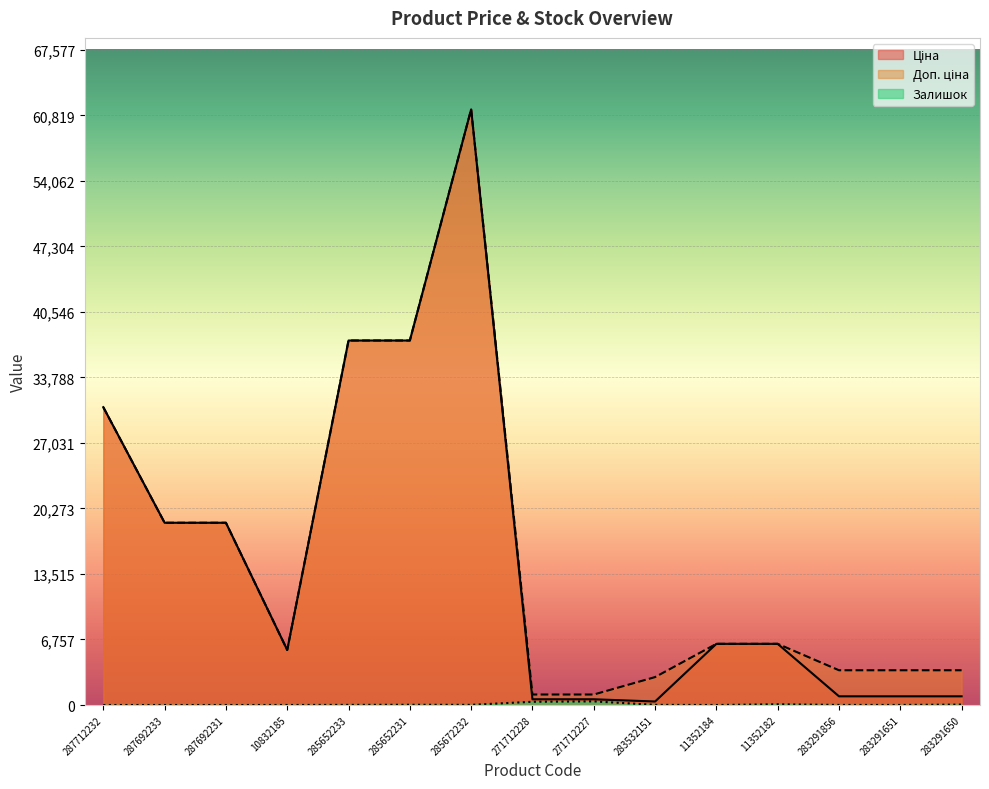

At which label does Доп. ціна reach its minimum?

271712228